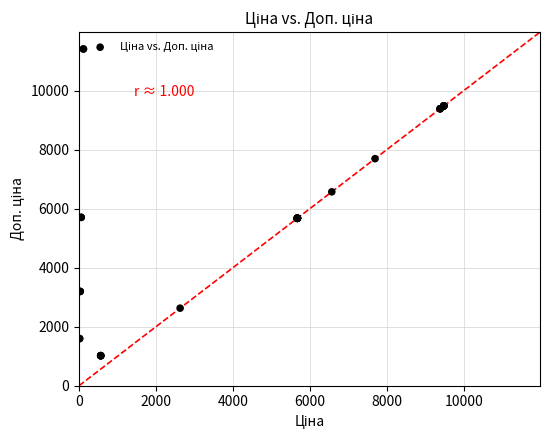

What Y value in the scatter plot is closest to 6213?

6568.8